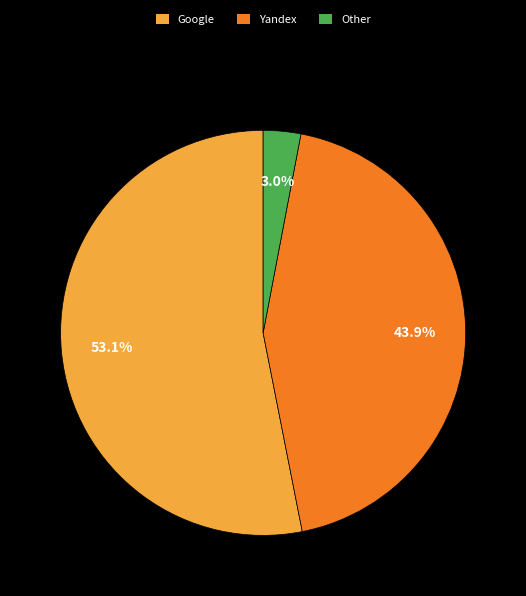

What is the largest slice in the pie chart?

Google